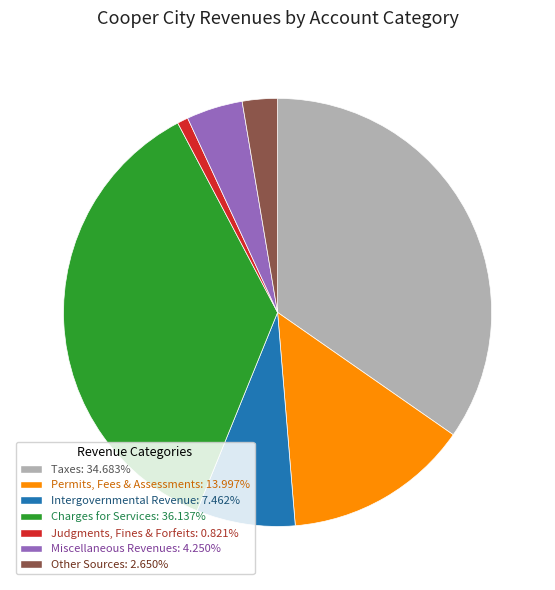

What is the ratio of the value at Taxes: 34.683% to the value at Permits, Fees & Assessments: 13.997%?

2.5